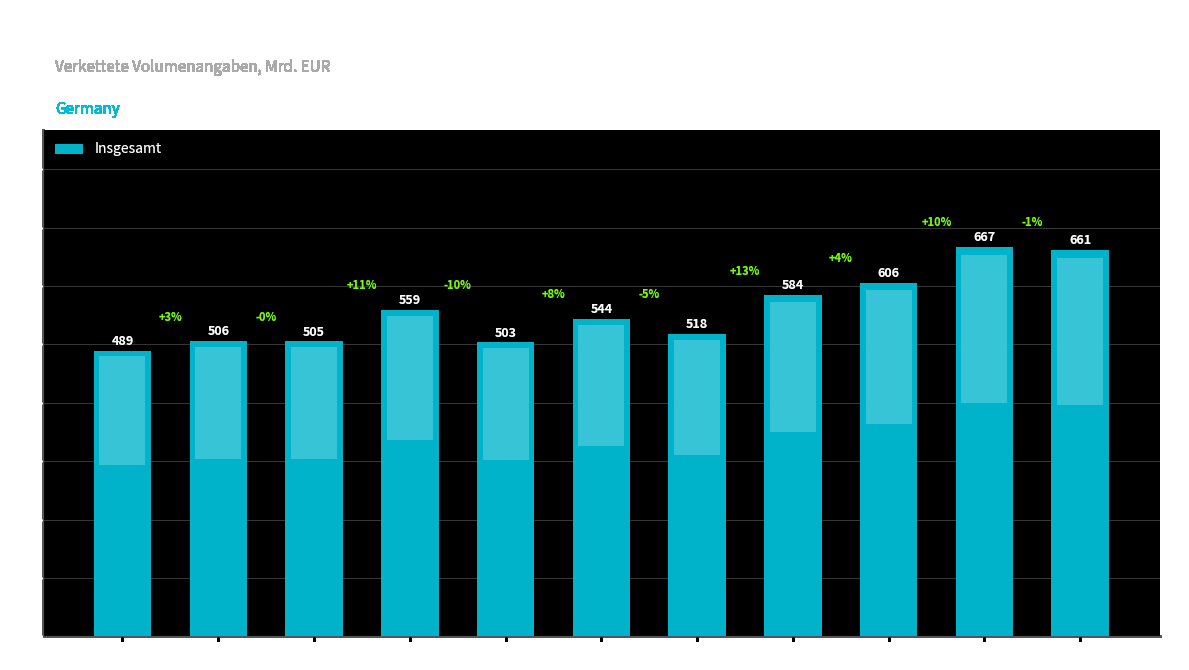

What is the sum of all values?

6142.5